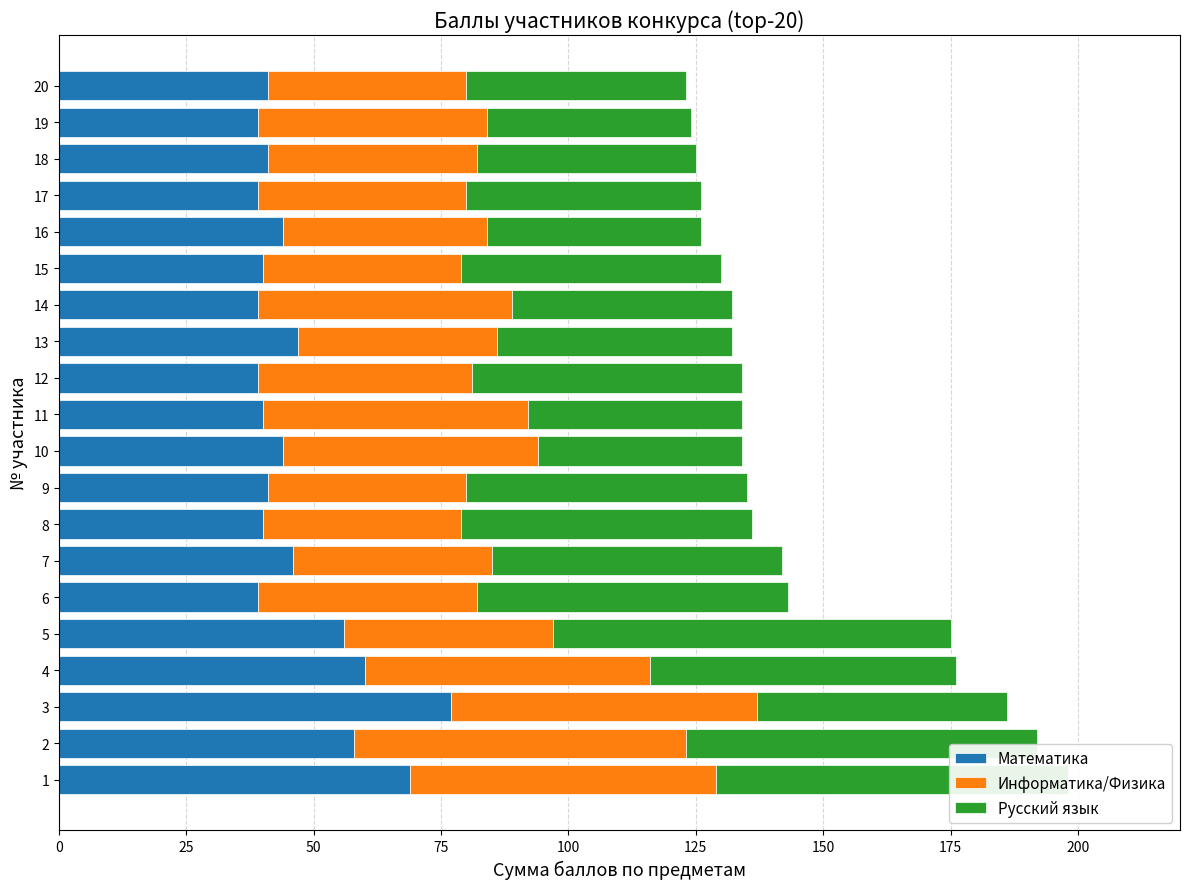

What is the total value across all series at 15?

130